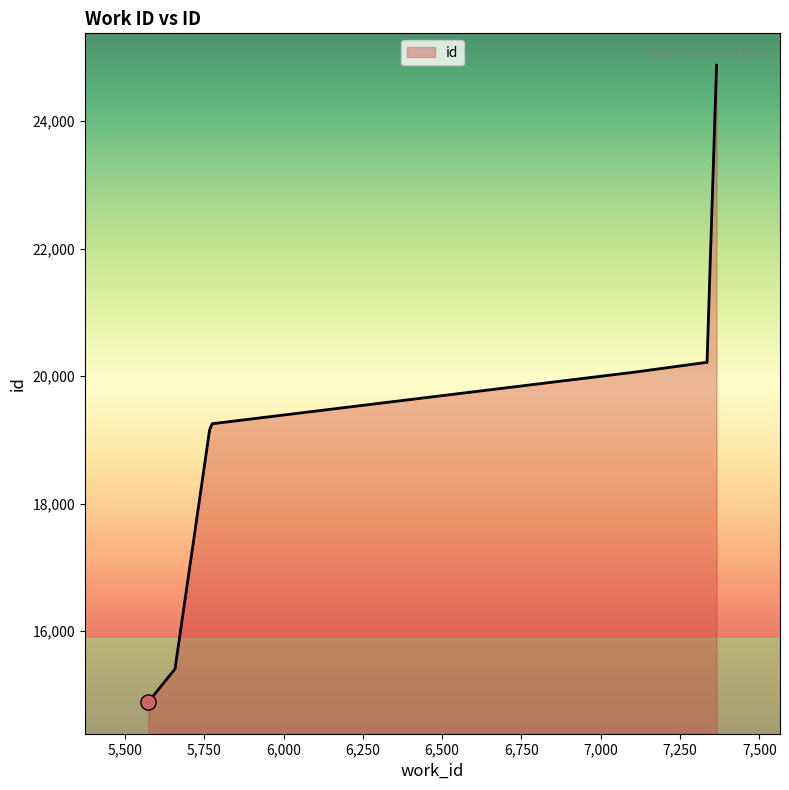

What is the average value?

19122